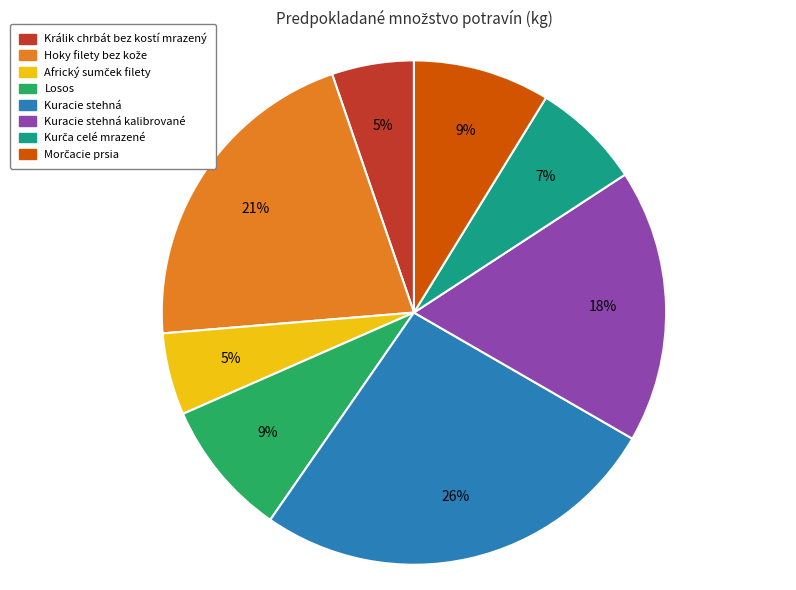

Does Losos account for over 50% of the chart?

No